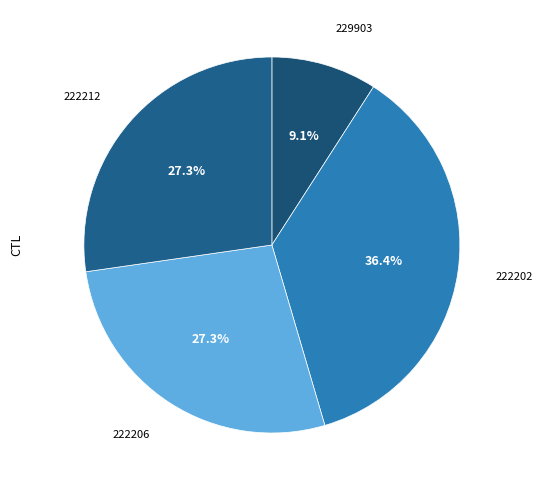

Is 222202 the majority of the pie?

No